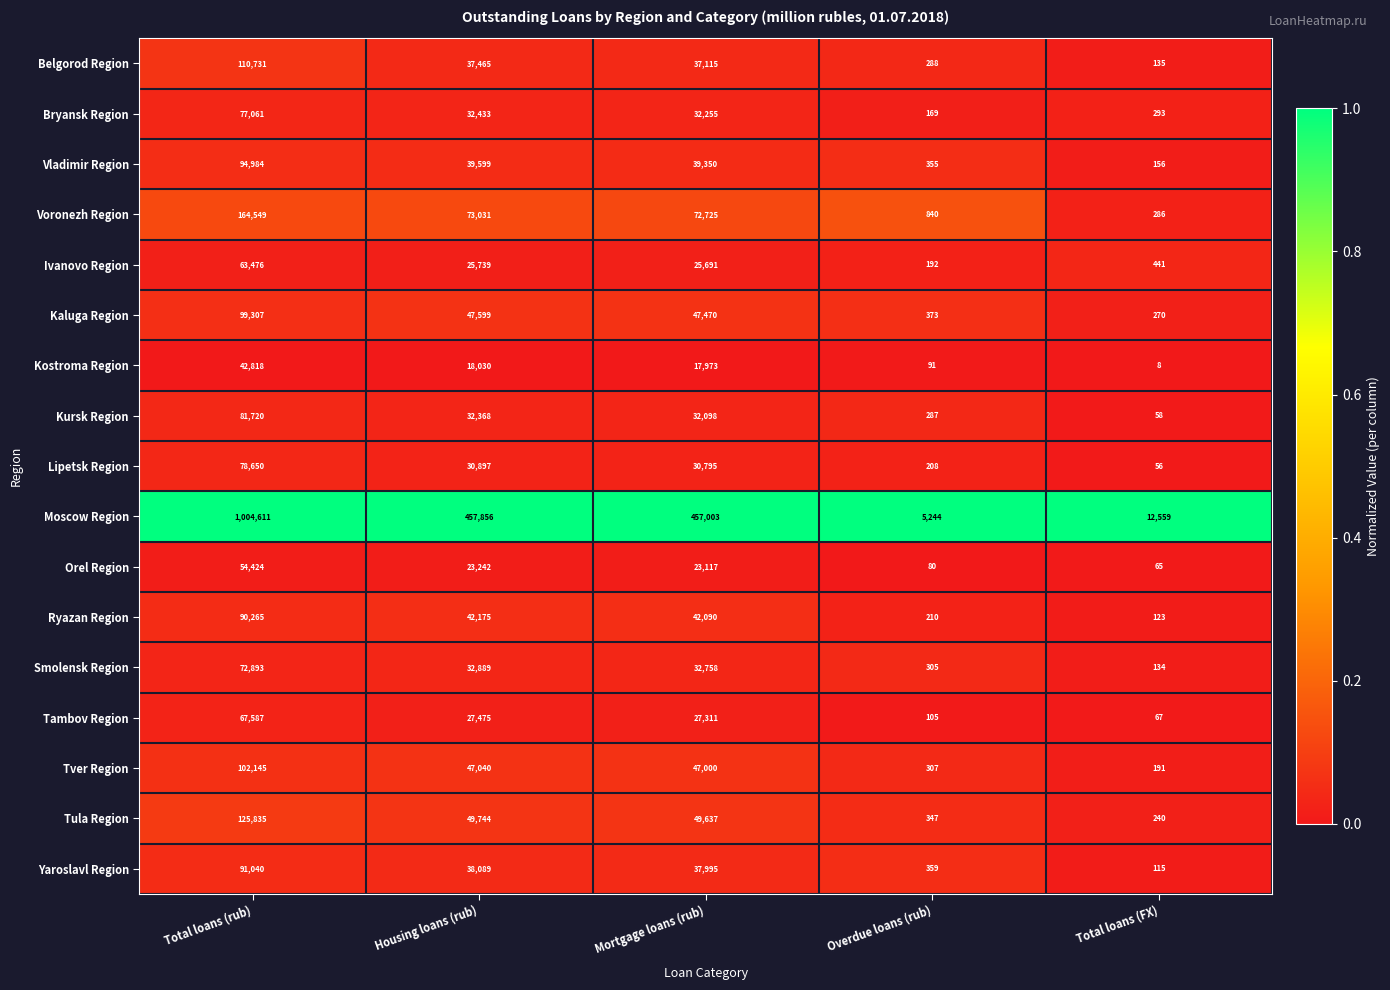

What is the approximate value of Kaluga Region at Total loans (FX)?

270